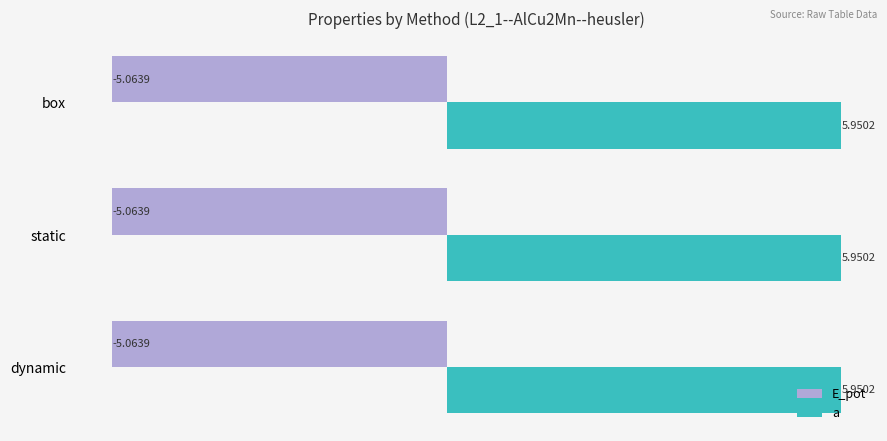

What is the sum of all a values?

17.9